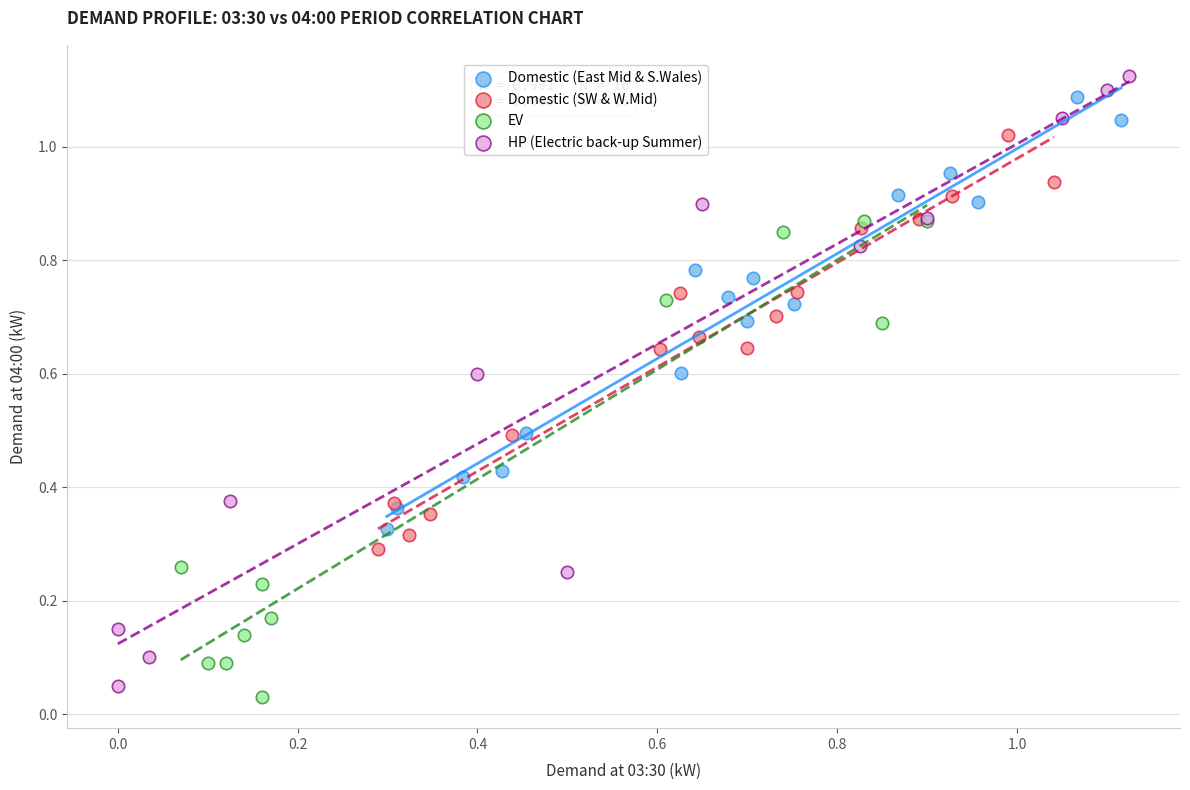

Which series has the widest spread of Y values?

HP (Electric back-up Summer)